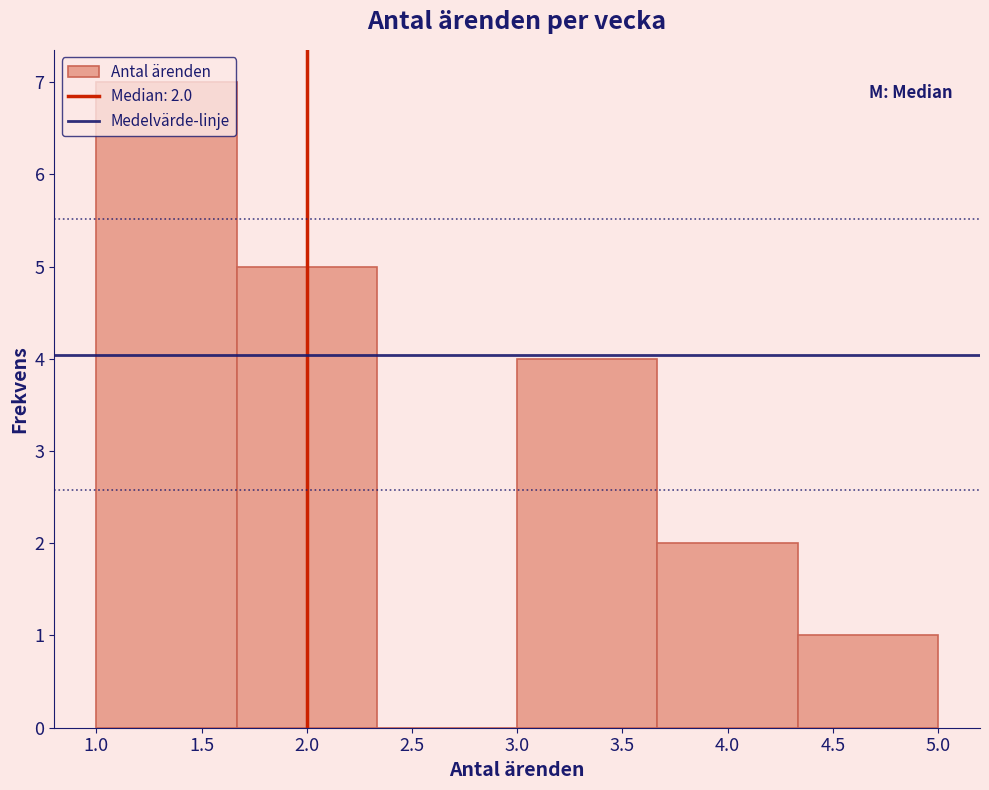

Which range on the x-axis has the tallest bar?

1.00 to 1.65